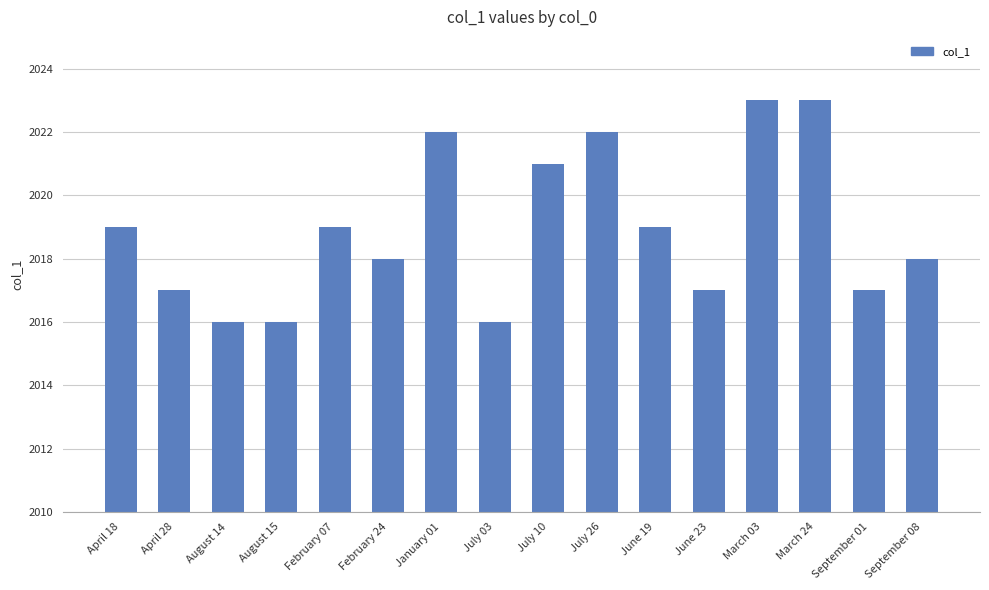

What is the label of the 13th bar from the right?

August 15